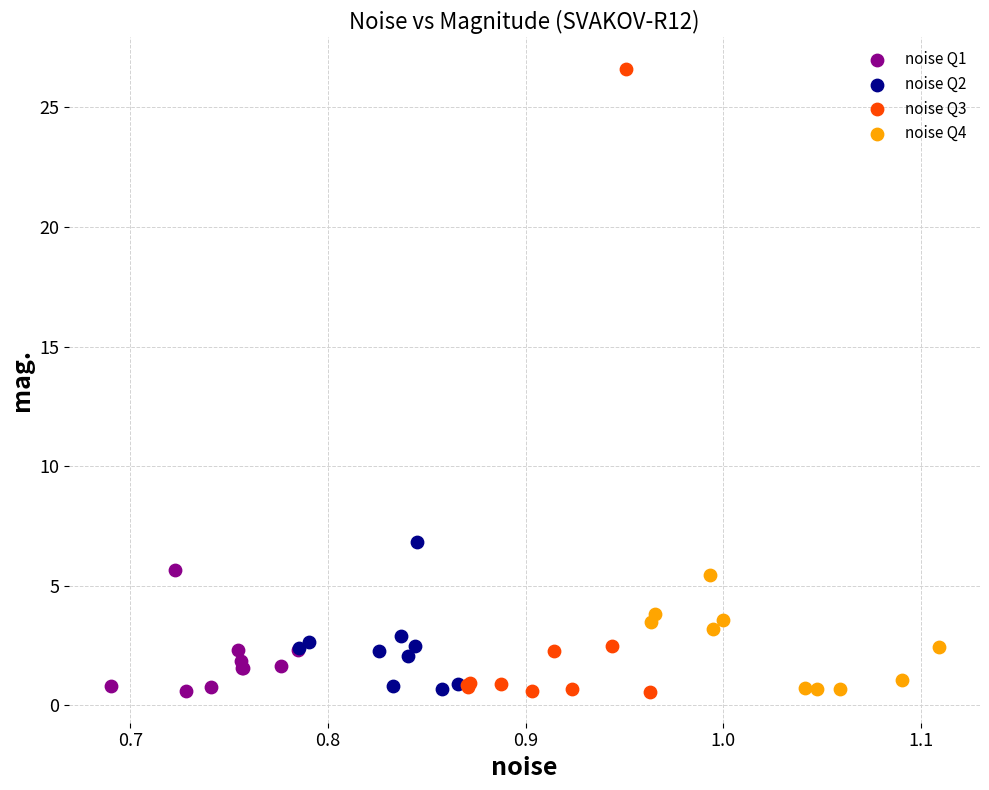

Which series contains the highest Y value?

noise Q3